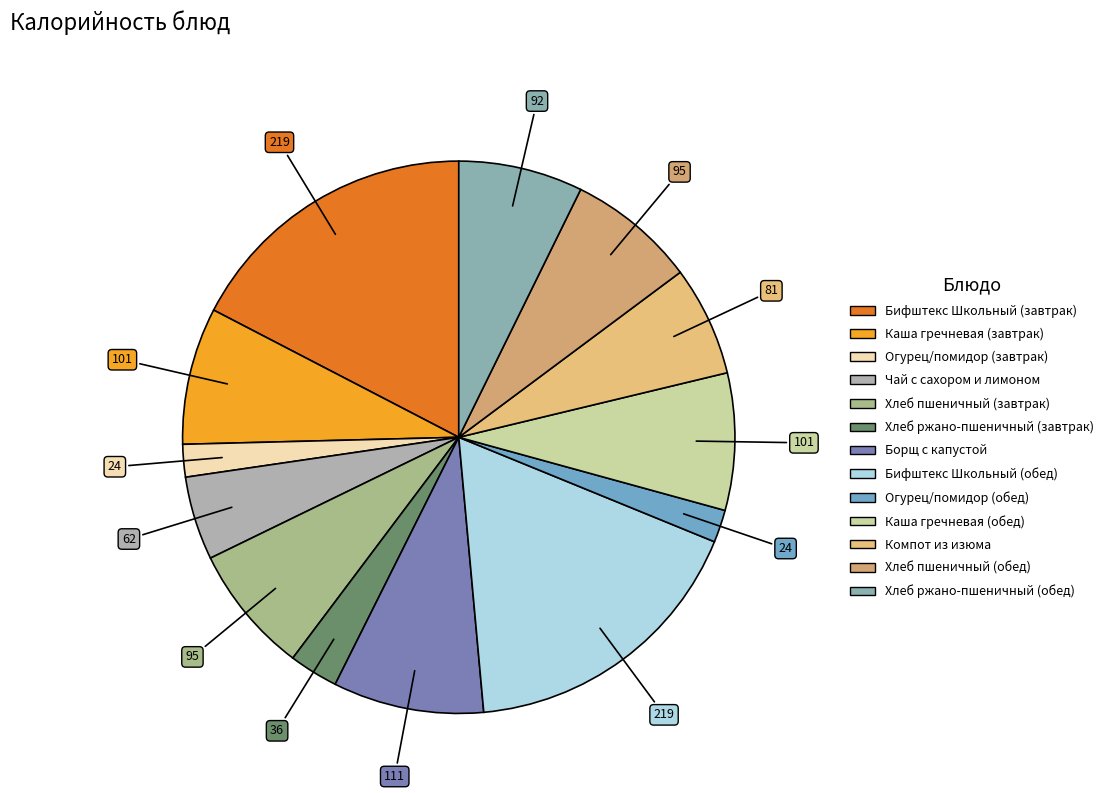

Is there a majority slice in this chart?

No